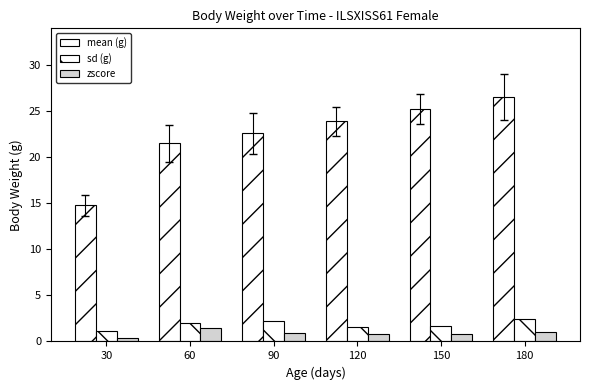

What is the sum of the zscore values at 30 and 120?

1.2